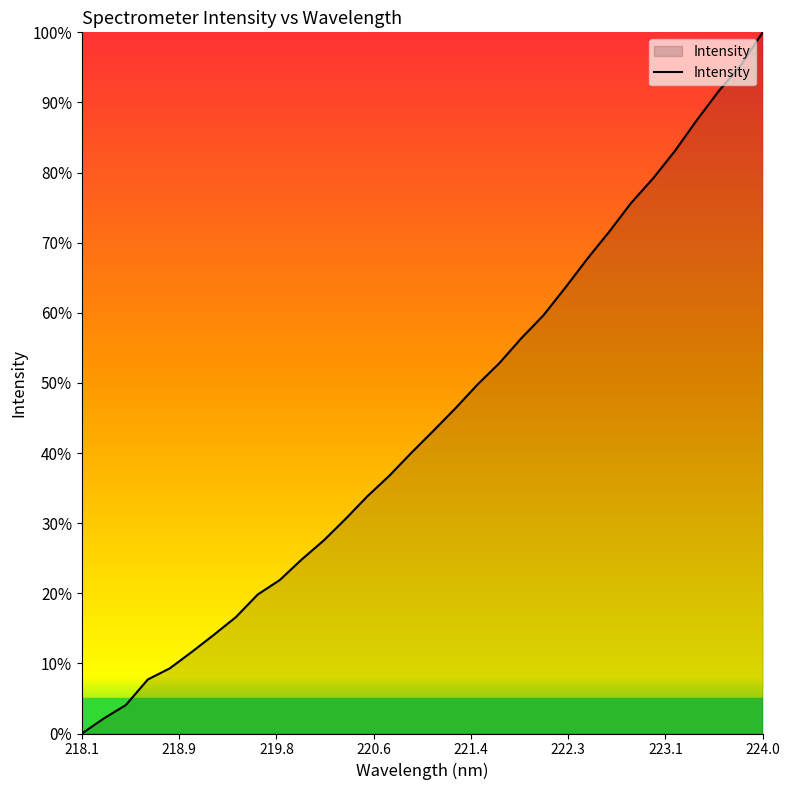

What is the maximum value shown in the chart?

100.0